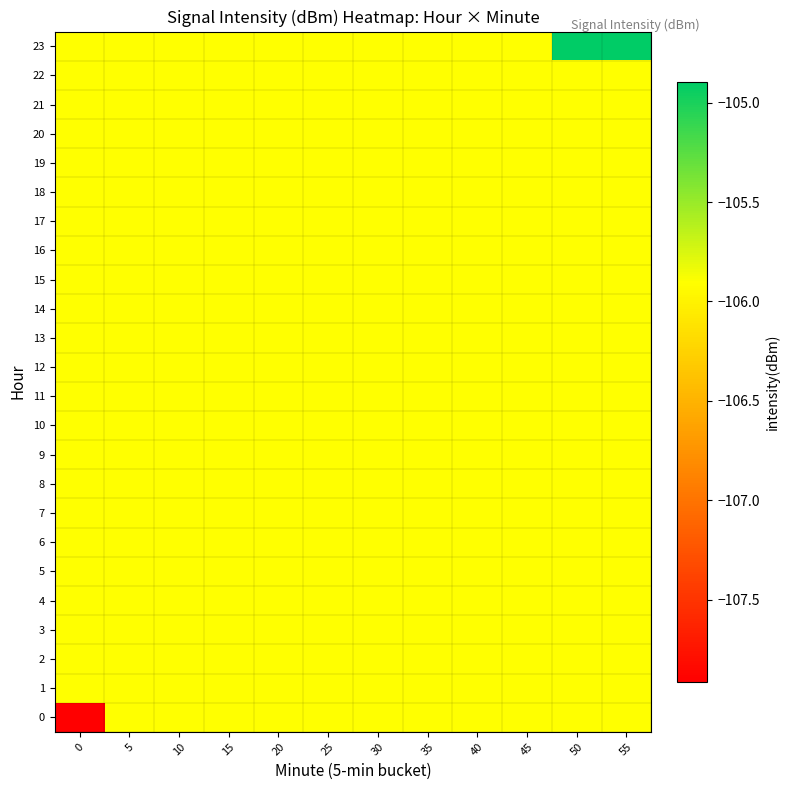

What is the spread (max minus min) of values at 0?

2.0